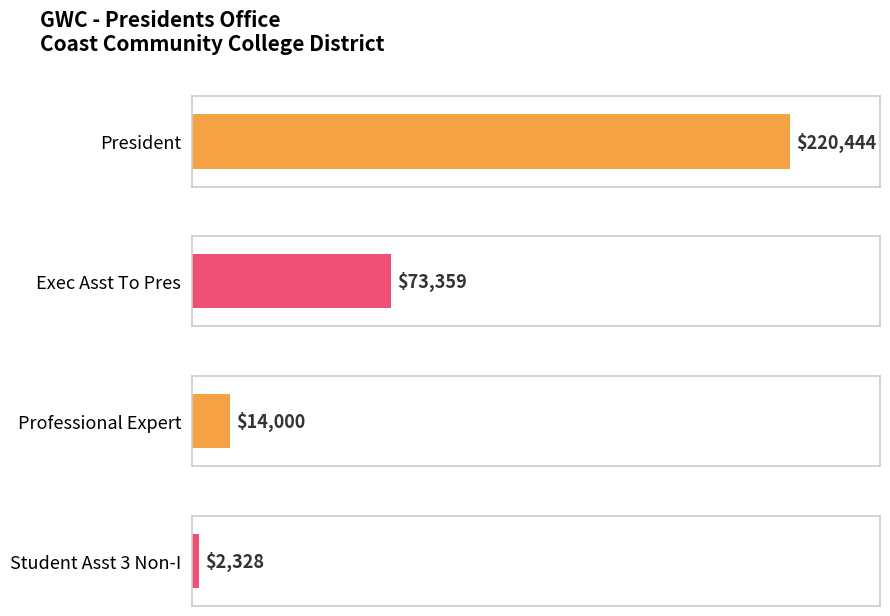

What is the maximum value shown in the chart?

220444